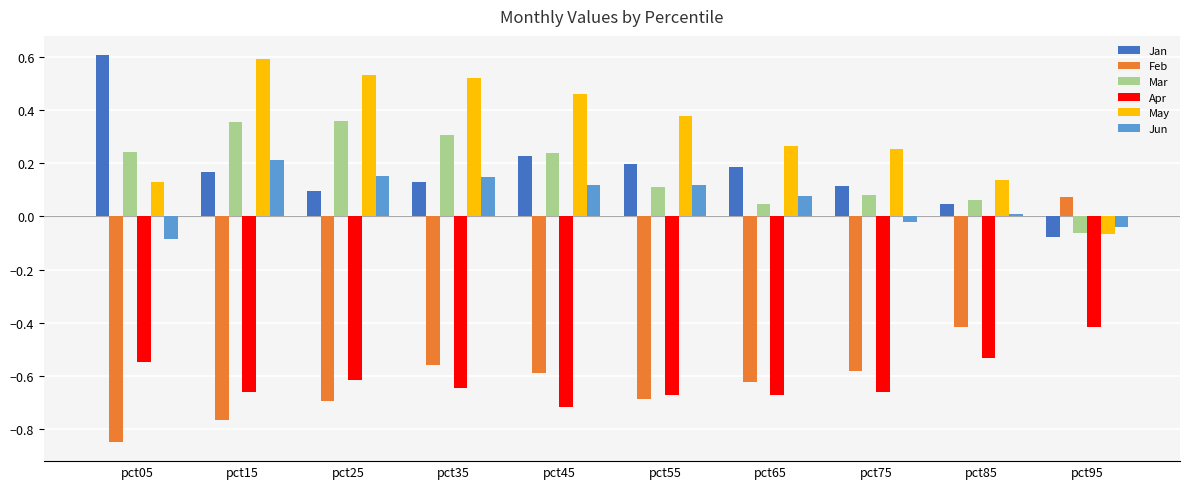

What is the difference between the maximum and minimum values in the Jan series?

0.7